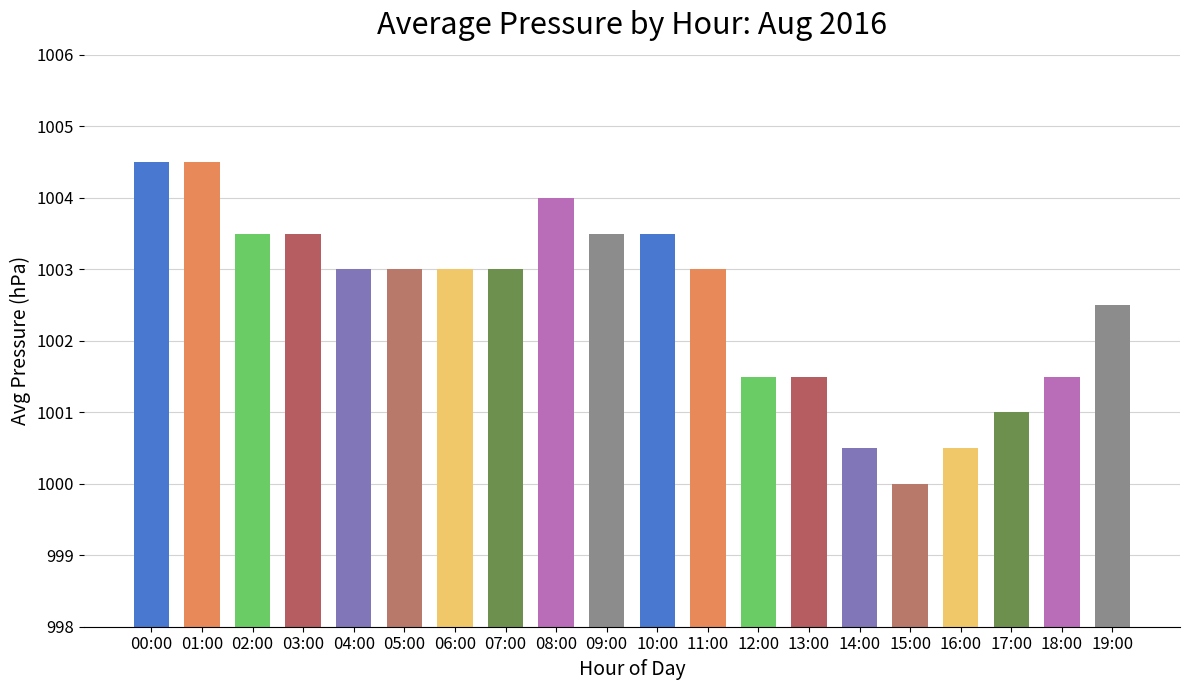

Which category has the lowest value across all series?

15:00